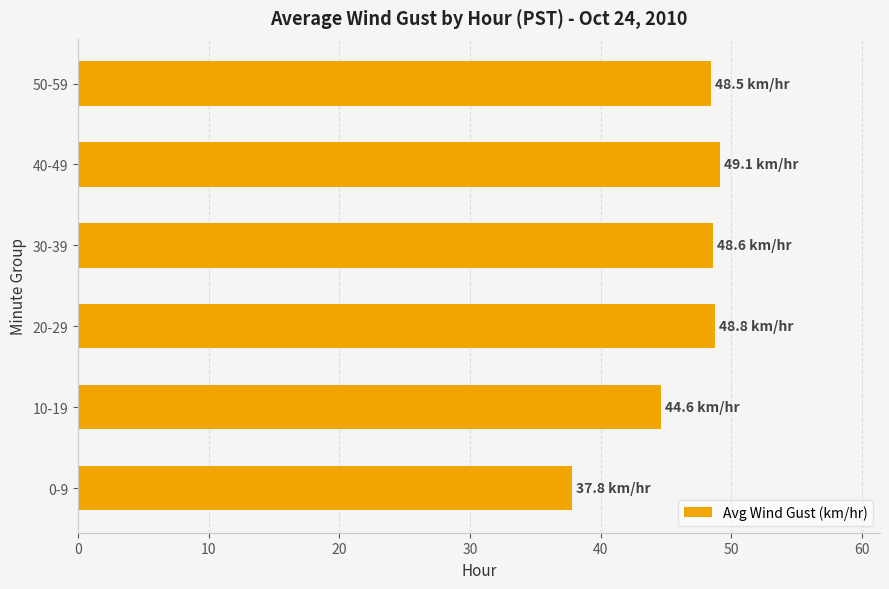

Are the bars horizontal?

Yes